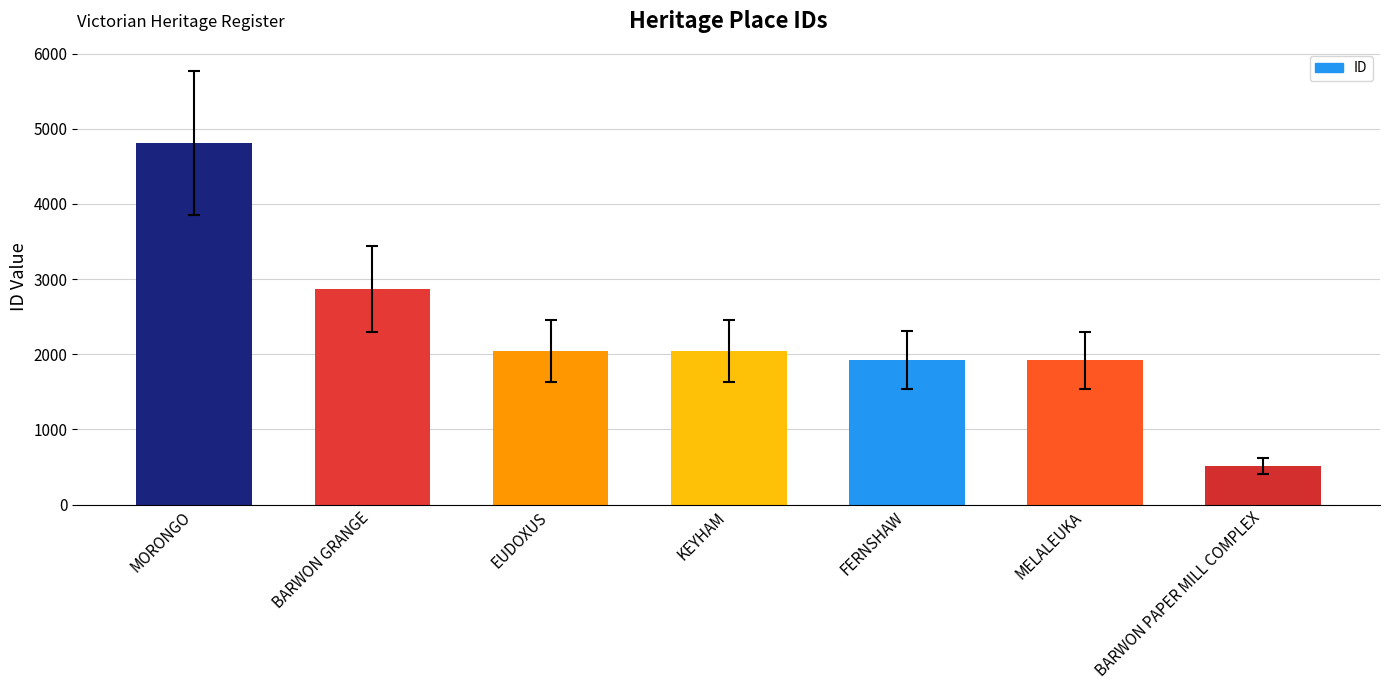

What is the ratio of the value at MORONGO to the value at MELALEUKA?

2.5